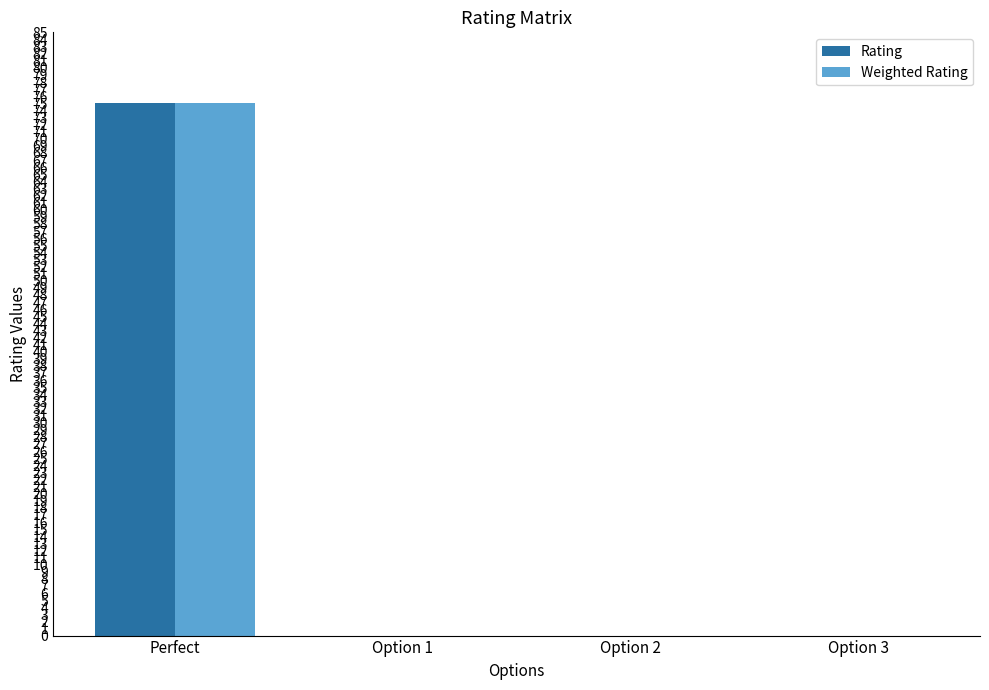

At which category is the sum across all series the highest?

Perfect